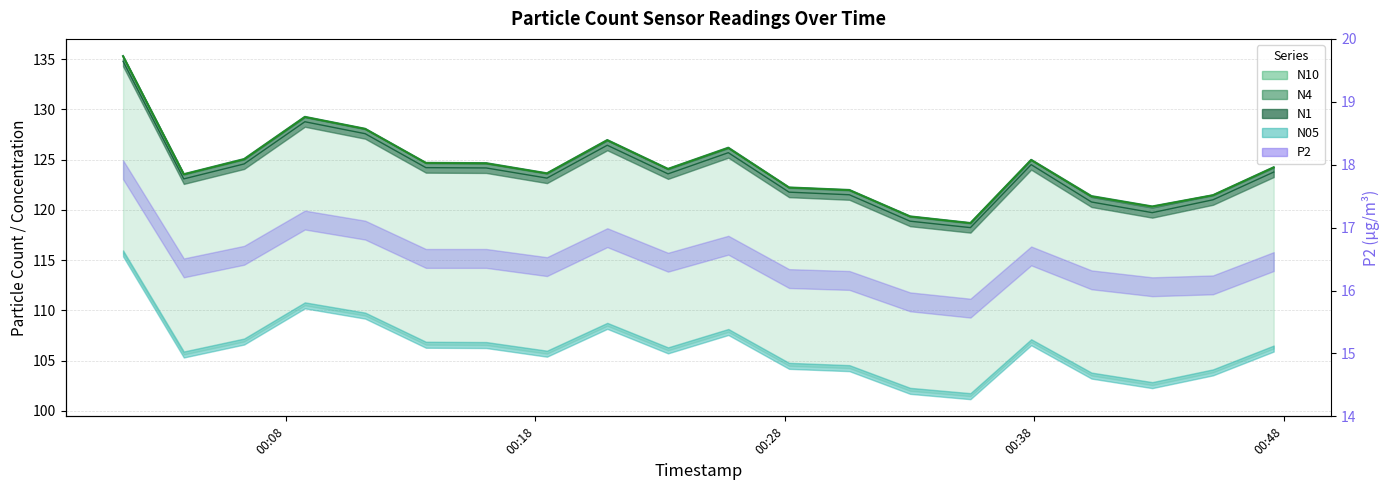

How many interior local peaks does the N4 series have?

4